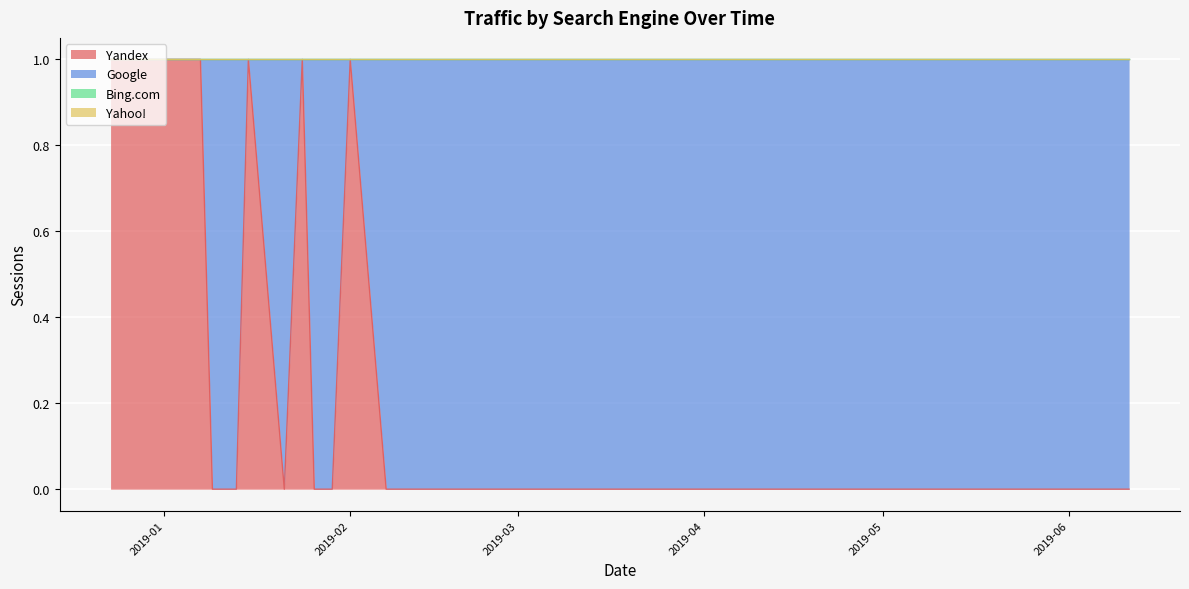

True or false: Yandex and Yahoo! intersect in this chart.

False